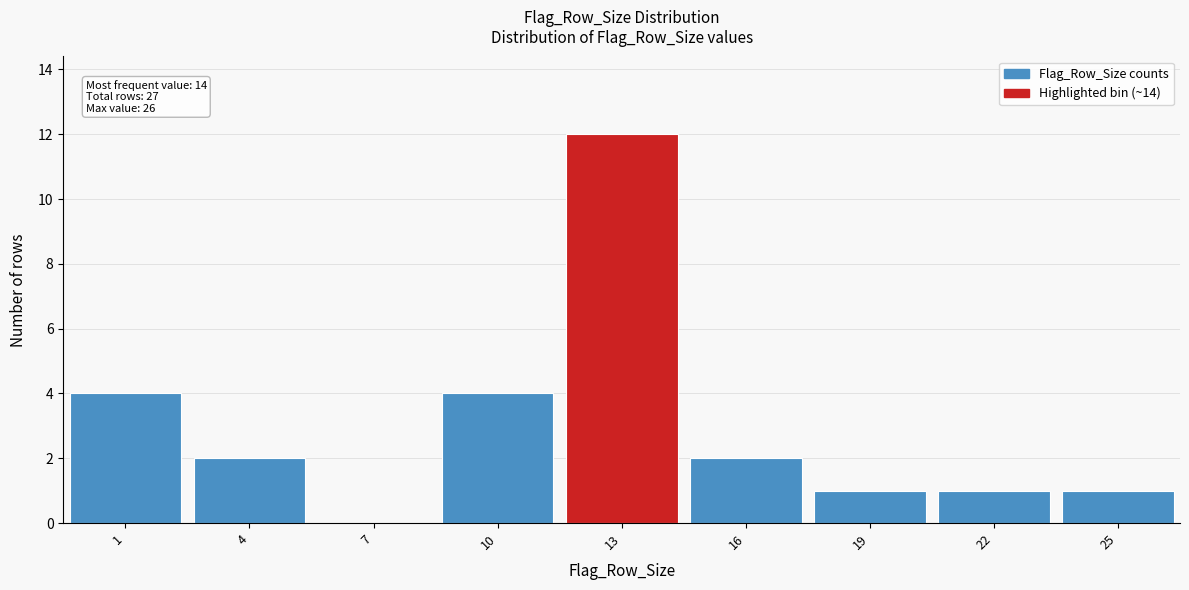

Over which range of the x-axis is the bar tallest?

11.5 to 14.5